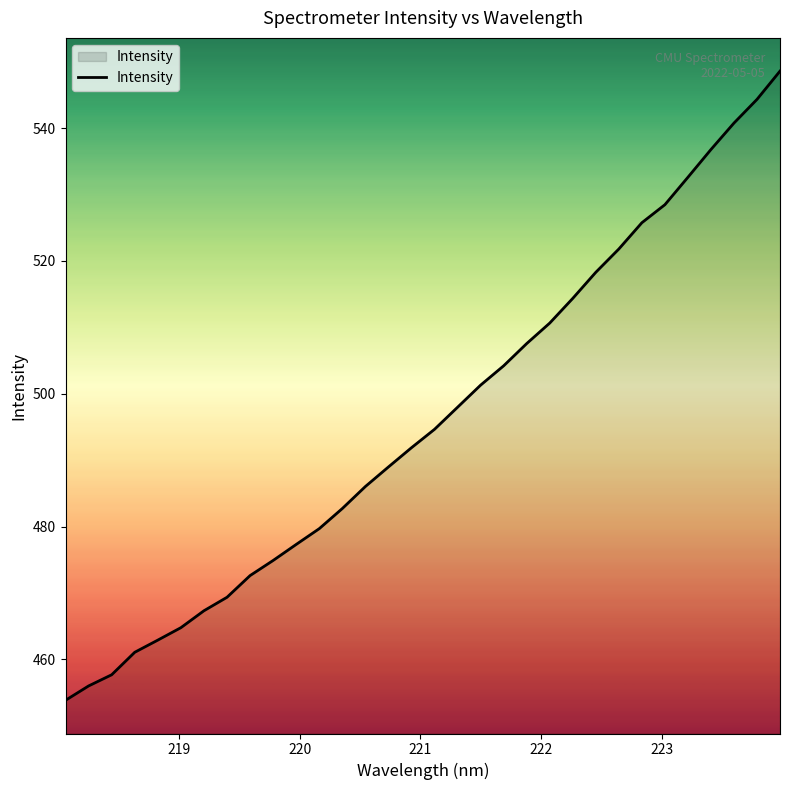

How many values exceed 494?

16